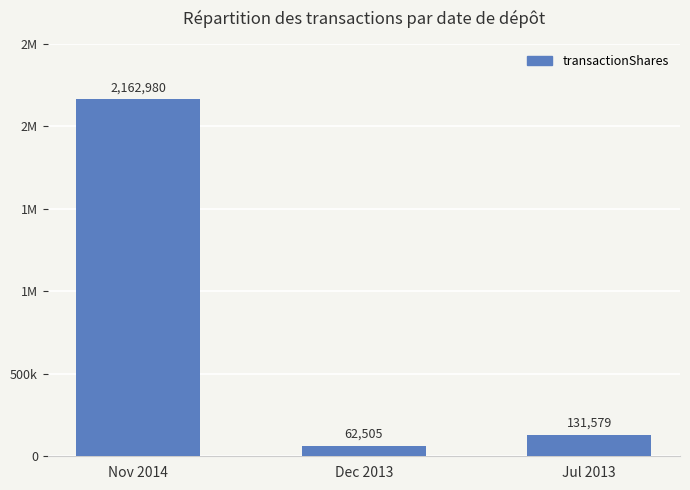

Does the chart contain any negative values?

No